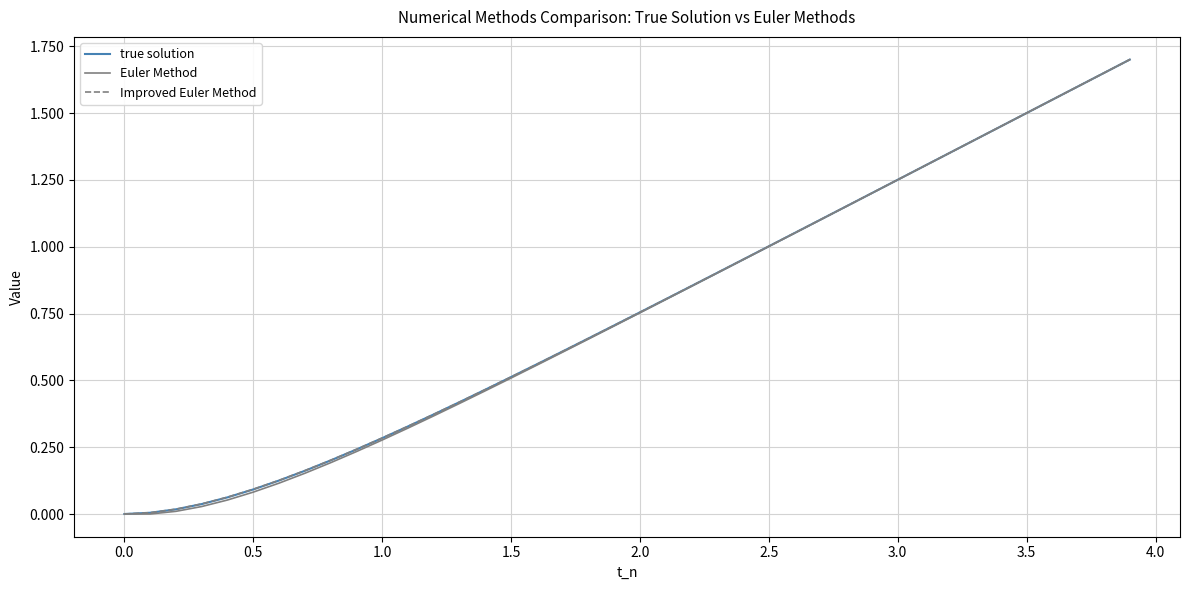

Does the chart display data point markers on the line(s)?

No